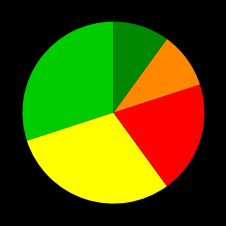

Is there any slice that represents more than half of the pie?

No